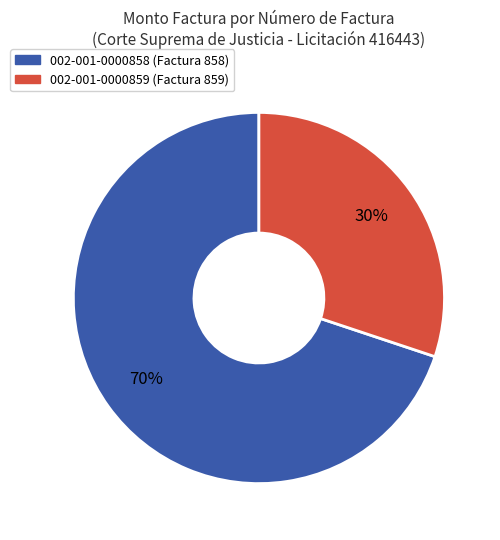

What percentage is the 002-001-0000859 slice, to the nearest percent?

30%